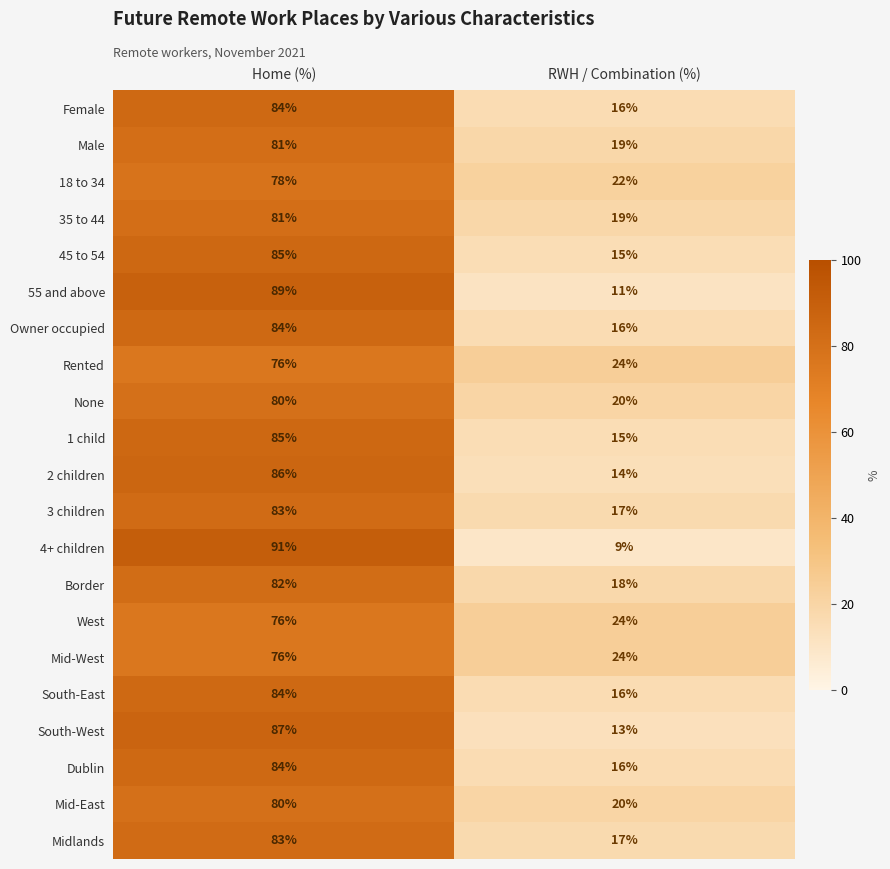

List the labels in order of Male value, smallest first.

RWH / Combination (%), Home (%)